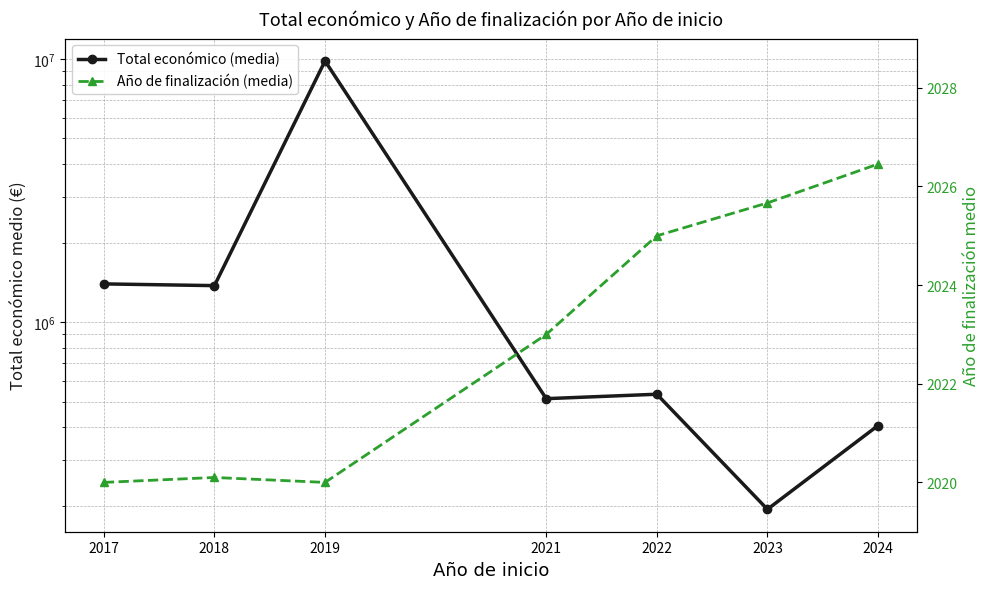

Between 2019 and 2021, which is larger?

2019